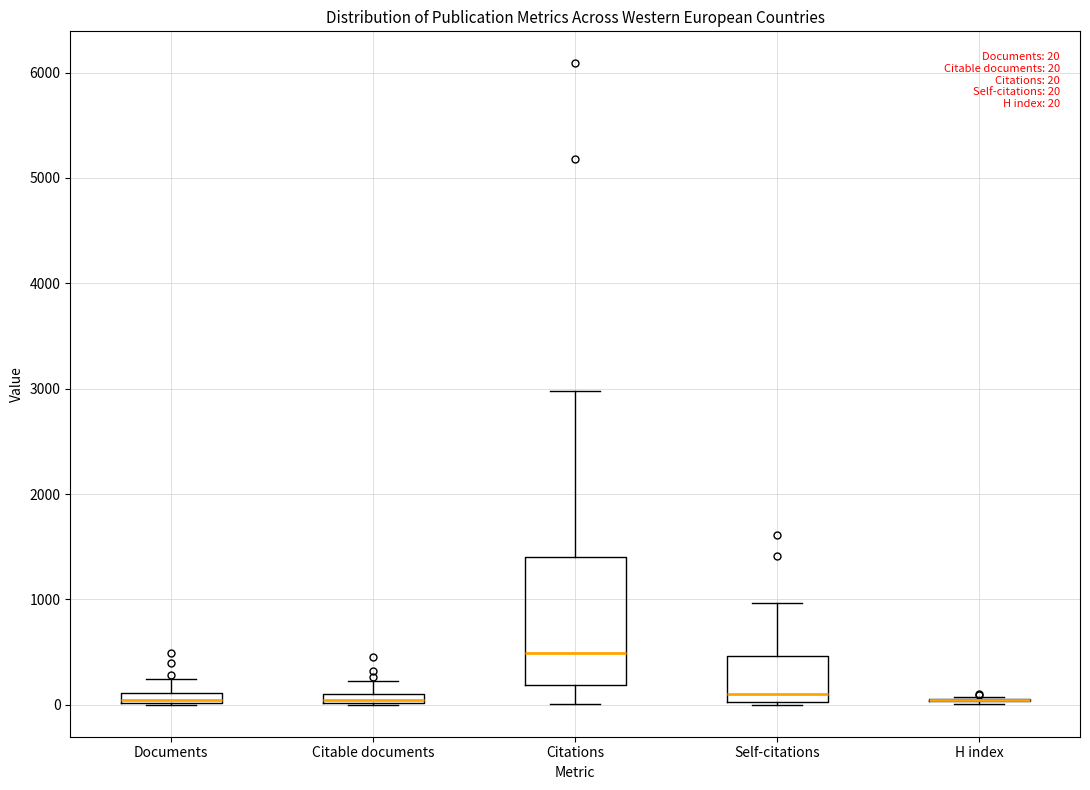

Which box is the tallest, from its lower edge to its upper edge?

Citations